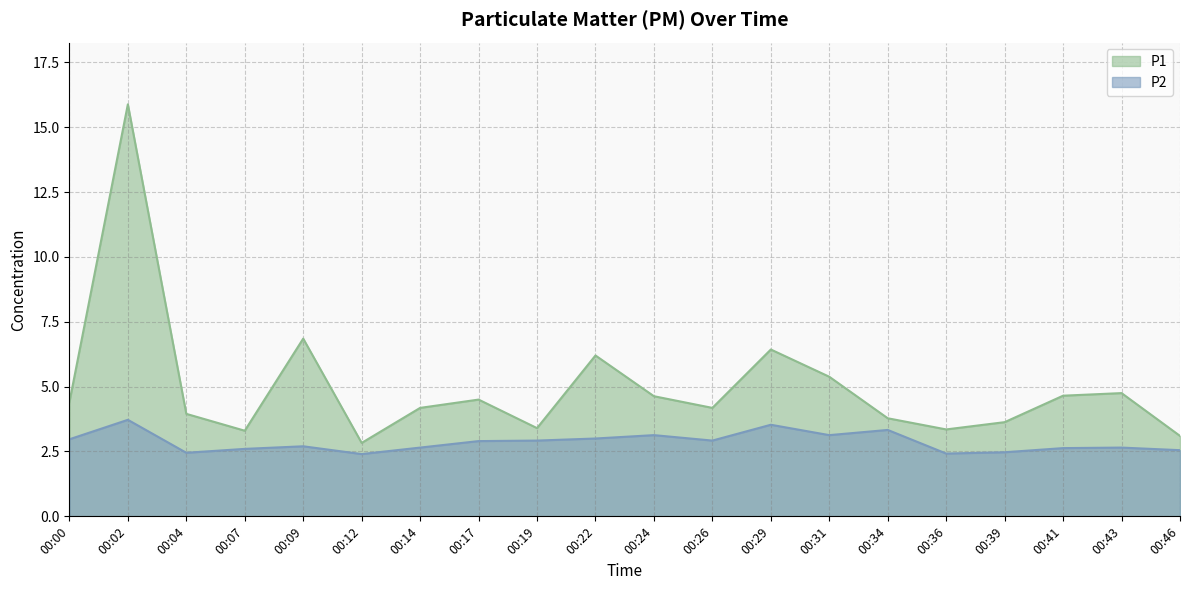

What is the difference between the P2 values at 00:39 and 00:43?

0.2